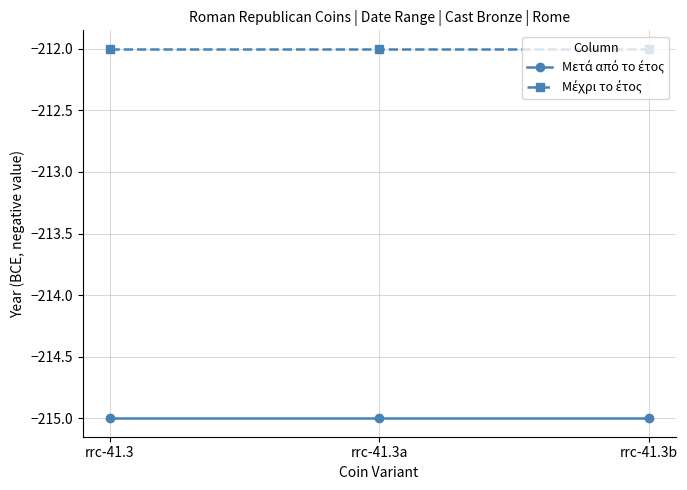

What is the greatest value displayed?

-212